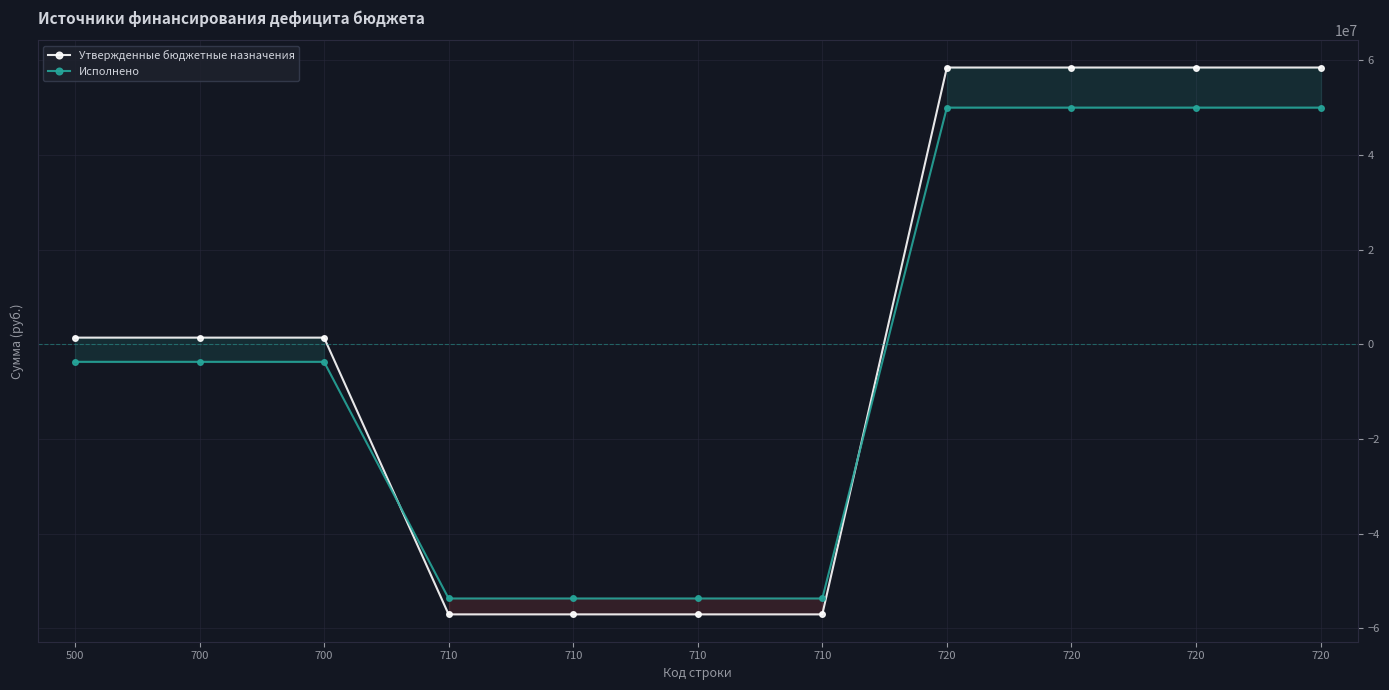

At 720, list the series in order from largest to smallest.

Утвержденные бюджетные назначения, Исполнено